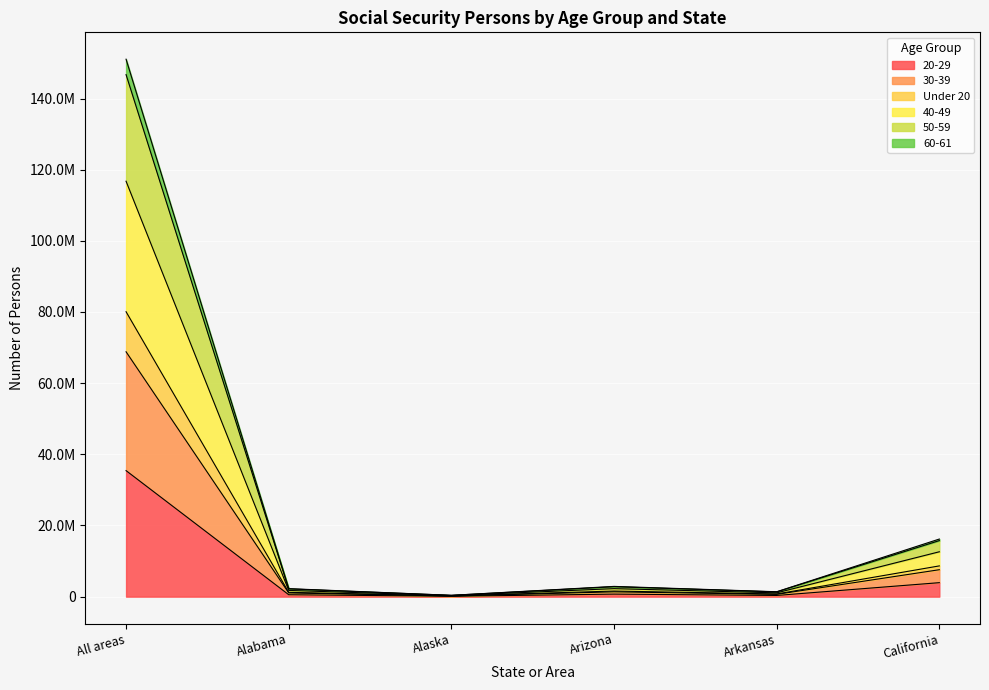

At Arizona, list the series in order from smallest to largest.

20-29, 30-39, 60-61, 40-49, 50-59, Under 20